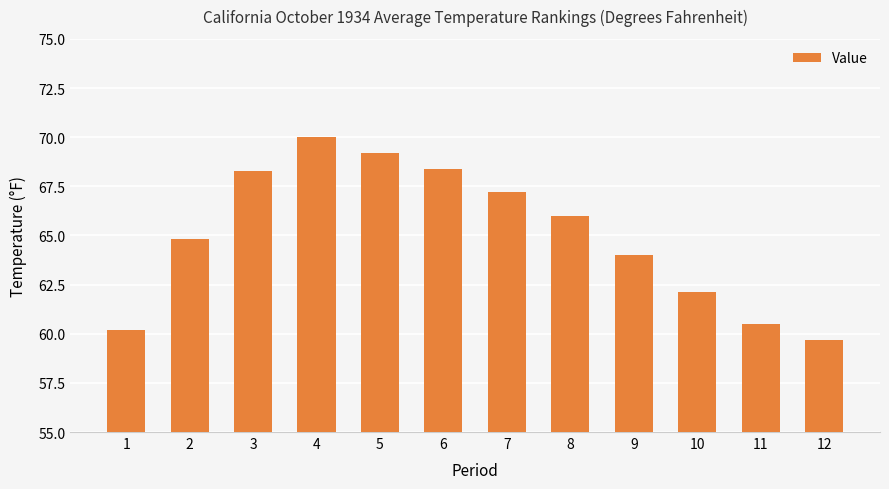

Does the chart contain any negative values?

No